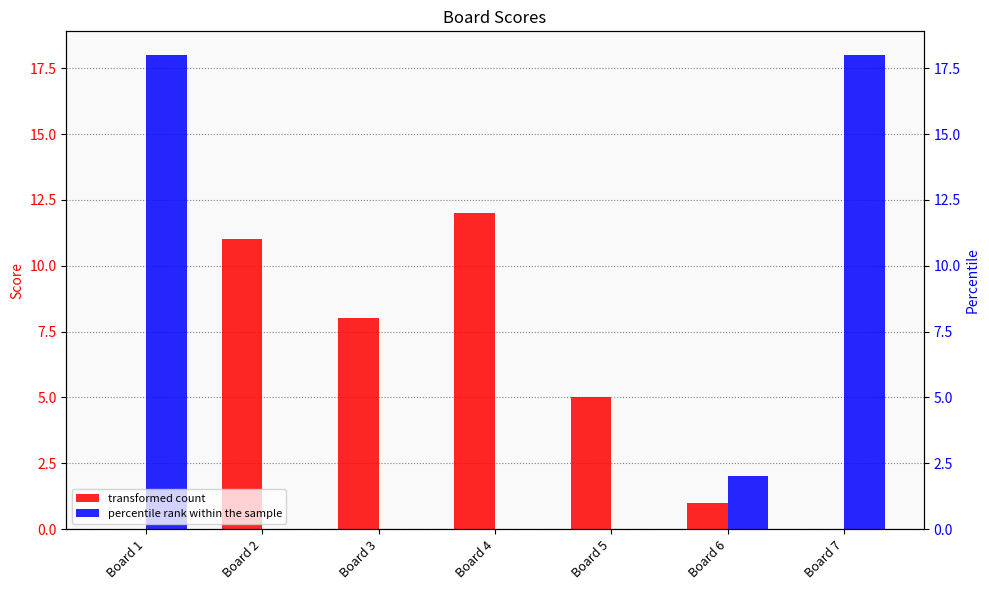

Which series has the widest spread of values?

Score 2